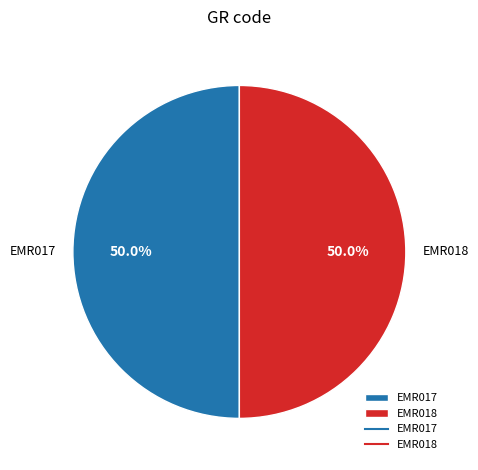

What is the ratio of the value at EMR018 to the value at EMR017?

1.0